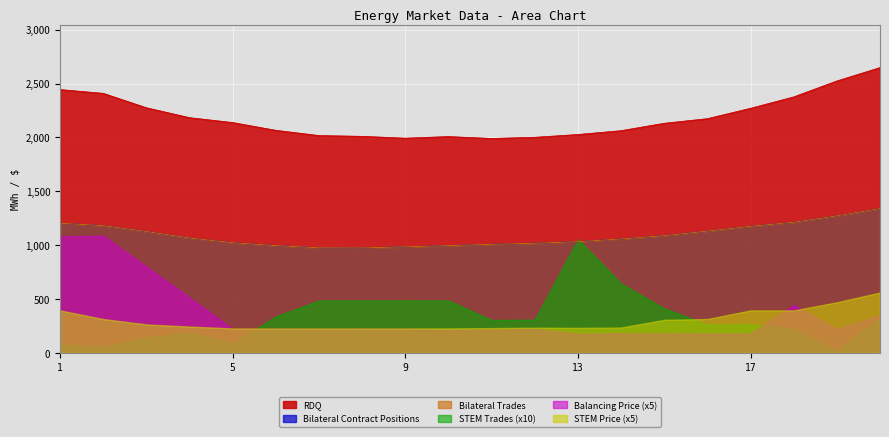

How many data points does each series have?

20